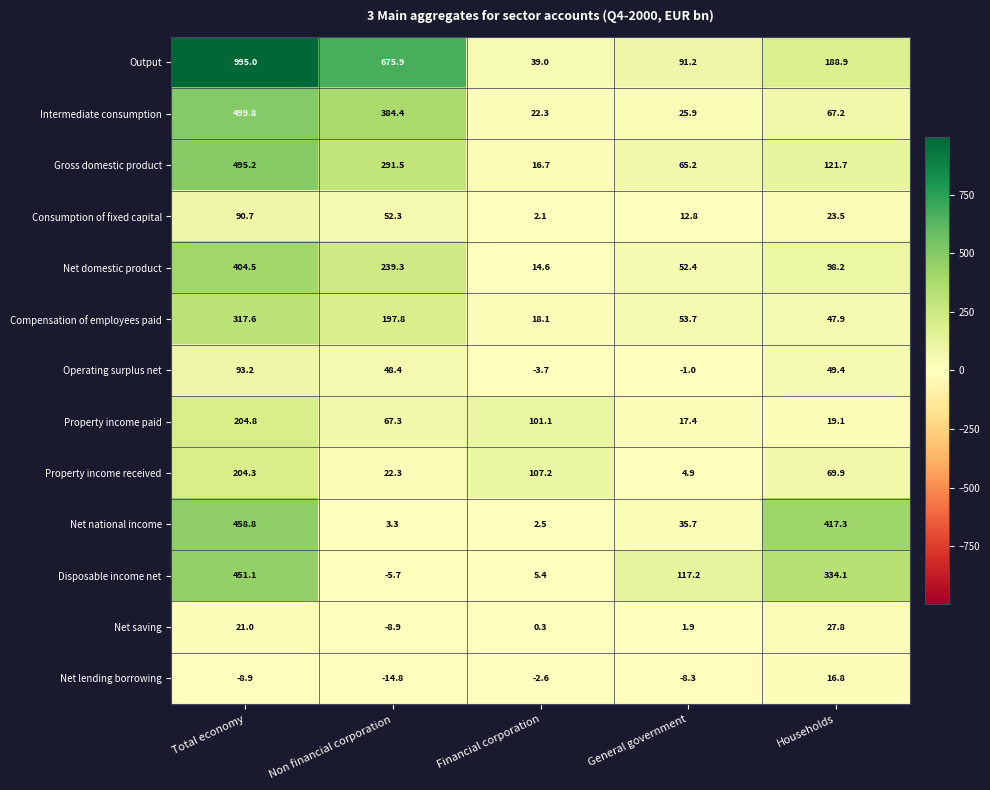

The Output series shows 91.2 at General government. True or false?

True